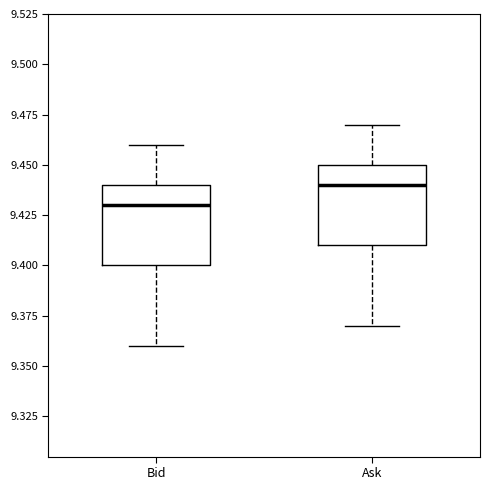

Reading left to right, read every box against the y-axis: the position of its median line, the range the box covers, and the ends of its whiskers. The values are not printed on the chart, so give them approximately, as read against the axis.

Bid: median 9.43, box 9.40 to 9.44, whiskers 9.36 to 9.46
Ask: median 9.44, box 9.41 to 9.45, whiskers 9.37 to 9.47